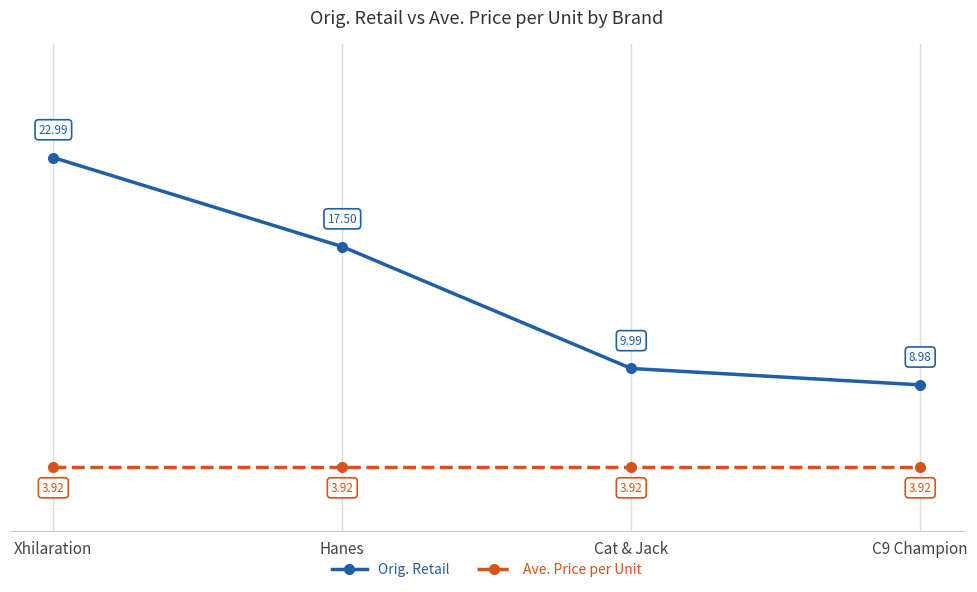

What is the greatest value displayed?

23.0